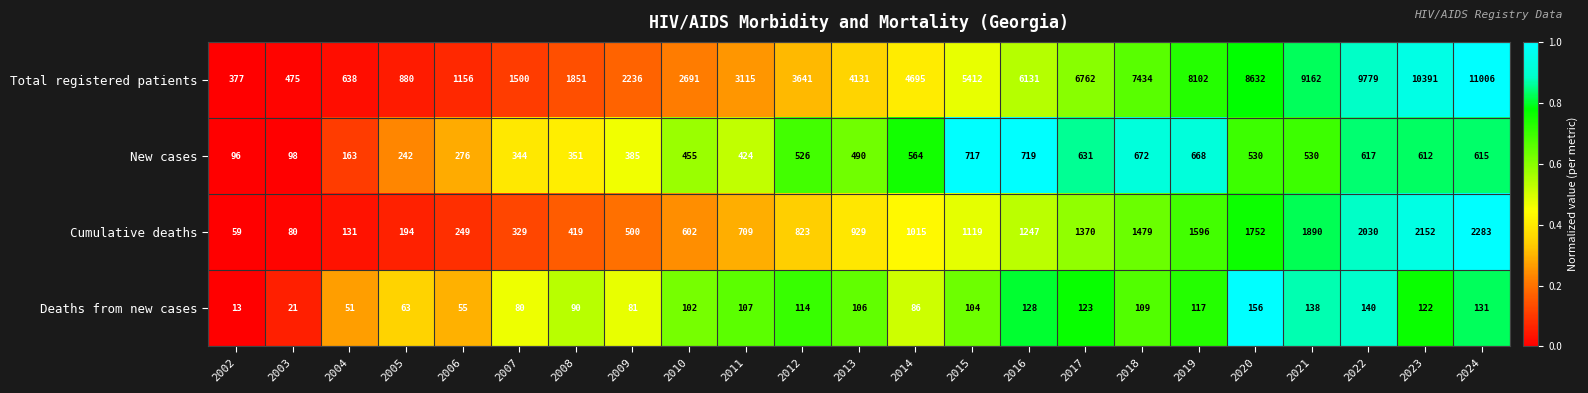

At which category does the chart reach its minimum across all series?

2002